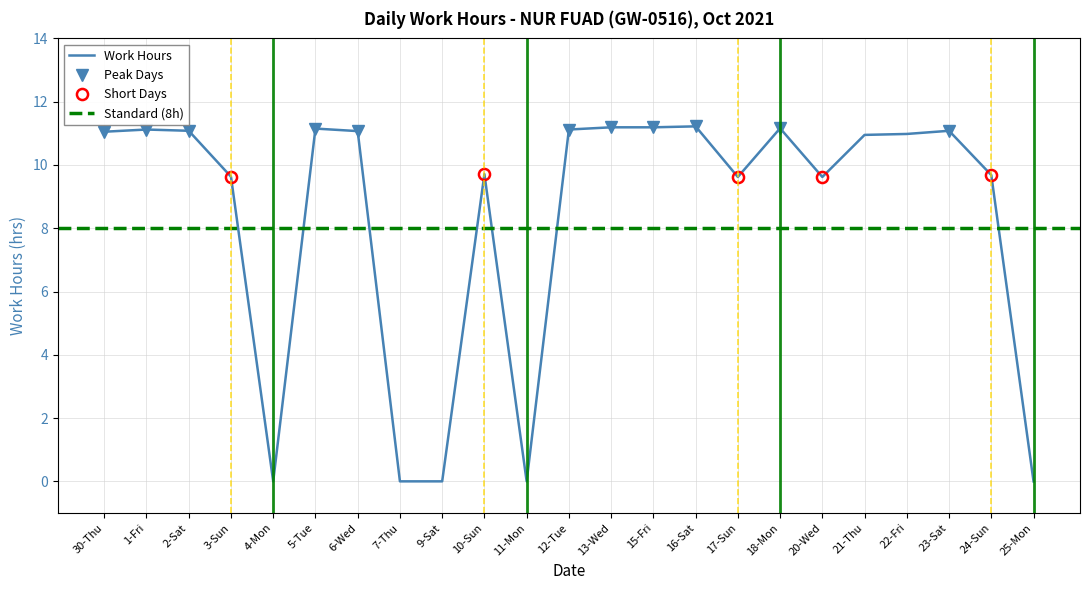

What is the label of the 2nd point from the right?

24-Sun